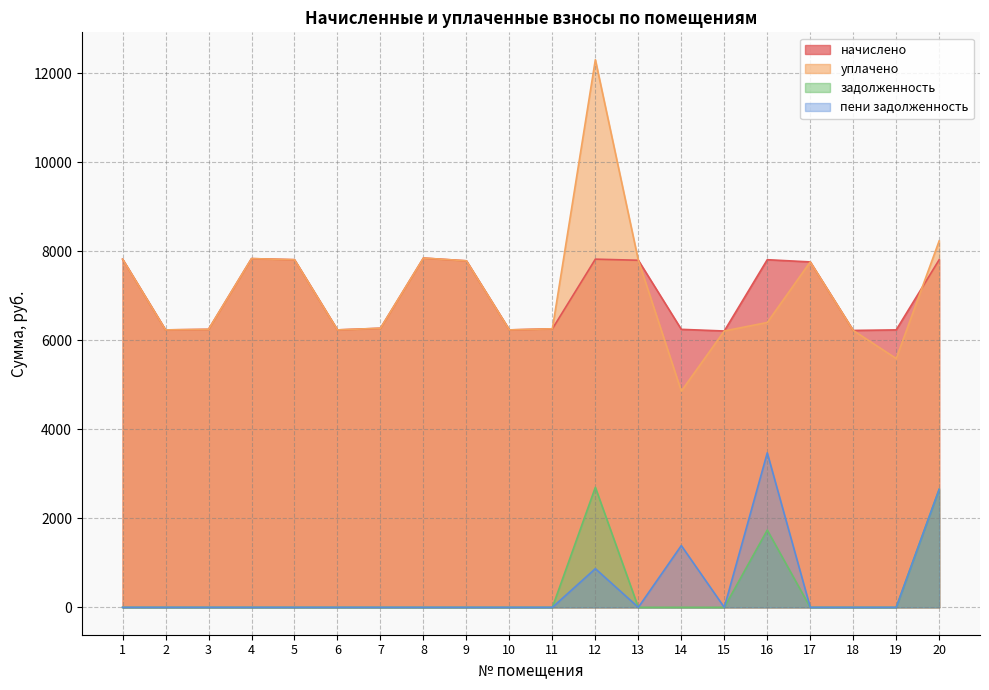

Between 15 and 9, which is larger?

9